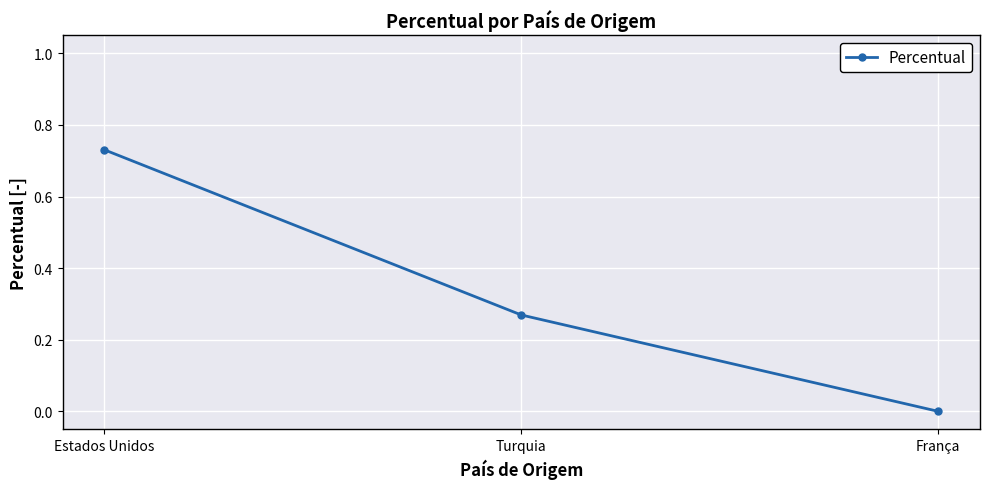

What is the sum of the values at Estados Unidos and Turquia?

1.0